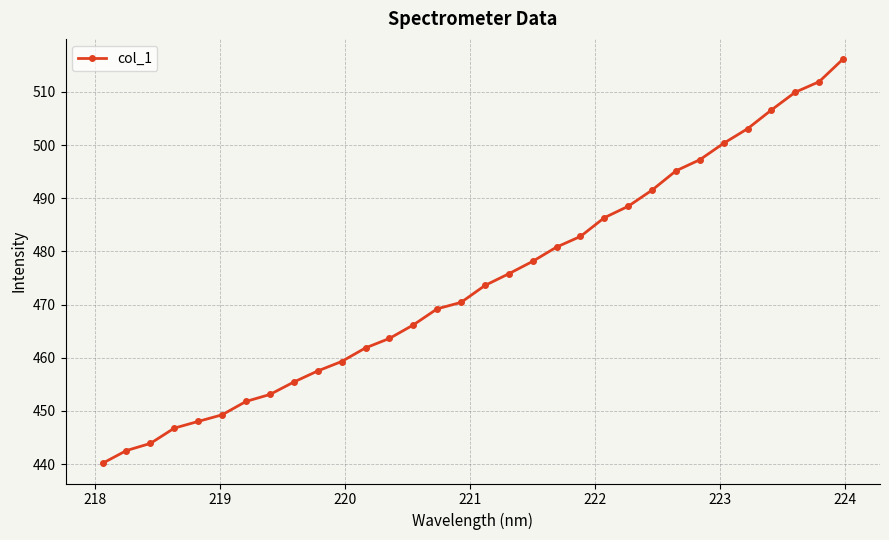

What is the average value?

474.3